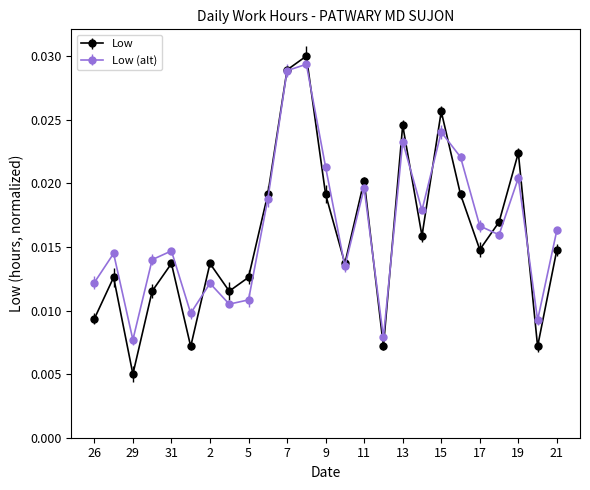

True or false: Low (alt) has more than 0 points higher than both neighbors.

True